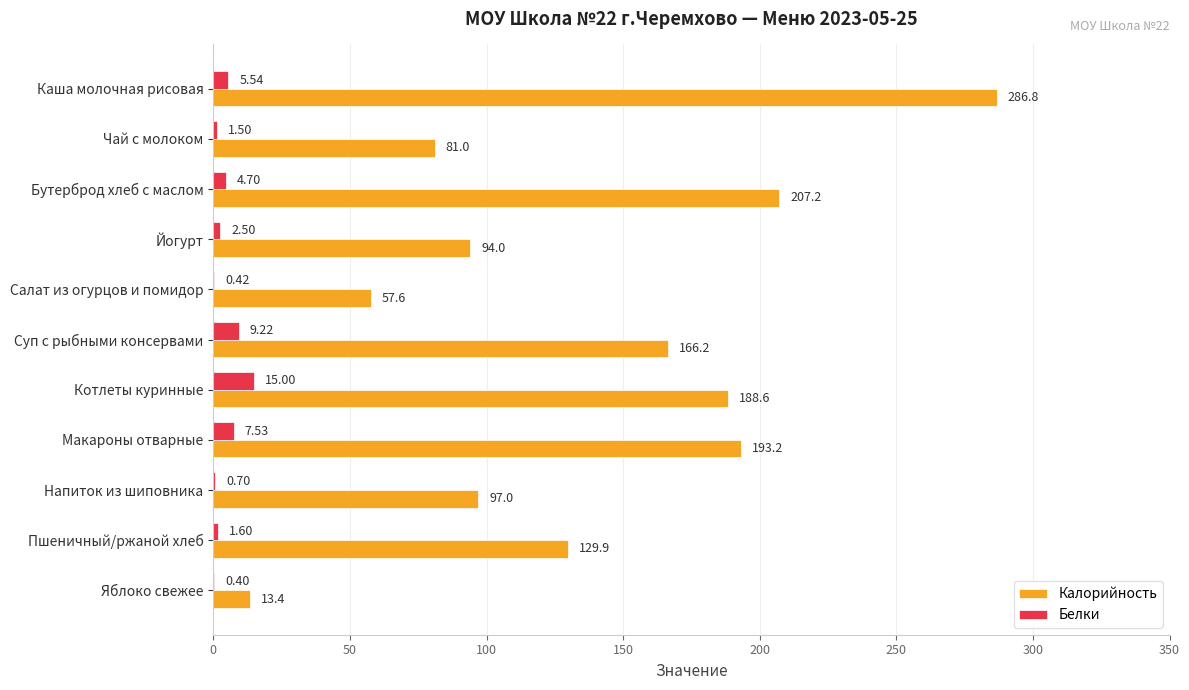

At which category is the sum across all series the highest?

Каша молочная рисовая